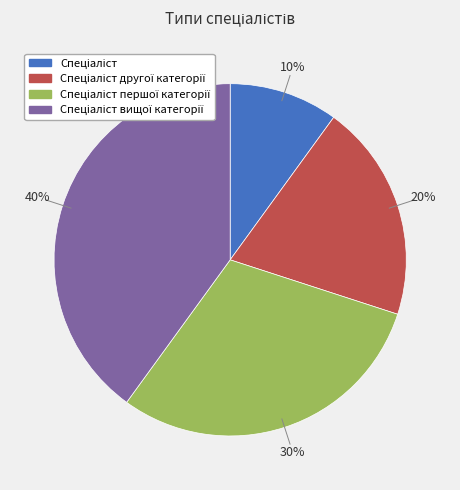

Is there any slice that represents more than half of the pie?

No